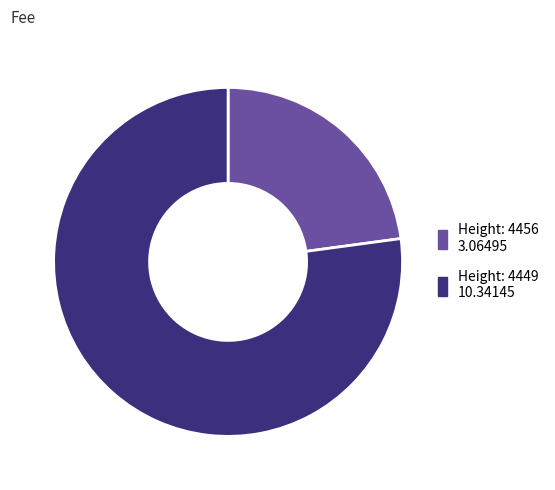

Is it true that Height: 4449 is 77% of the pie?

True